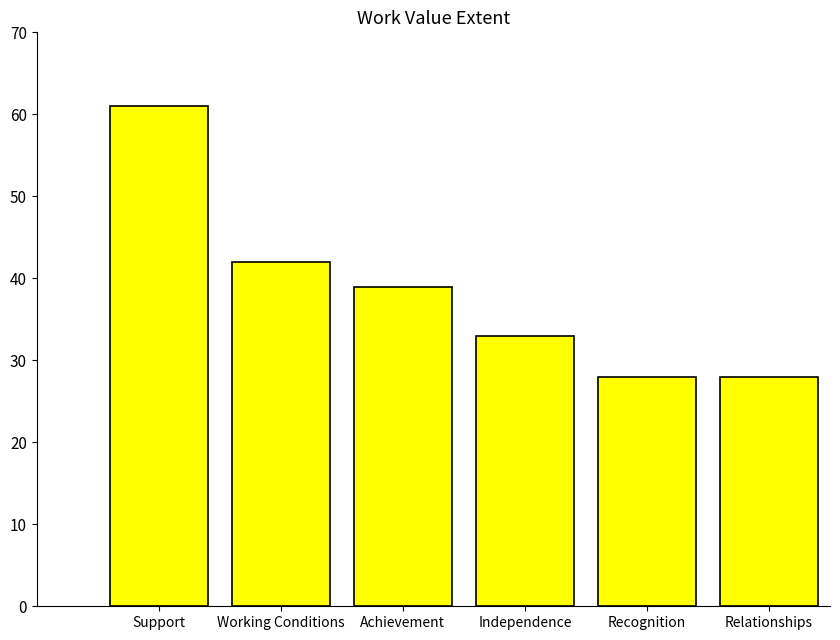

How many distinct data groups are displayed?

1